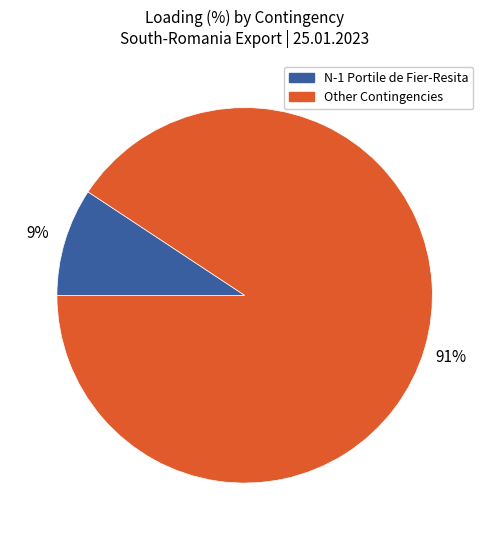

True or false: Other Contingencies accounts for 86% of the total.

False